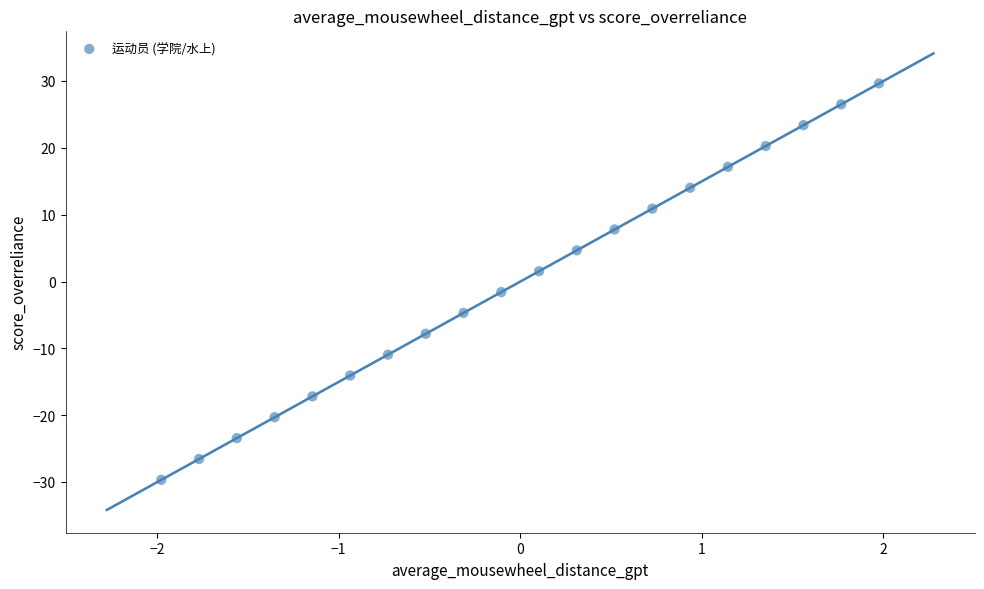

What is the range of X values (max minus min)?

4.0